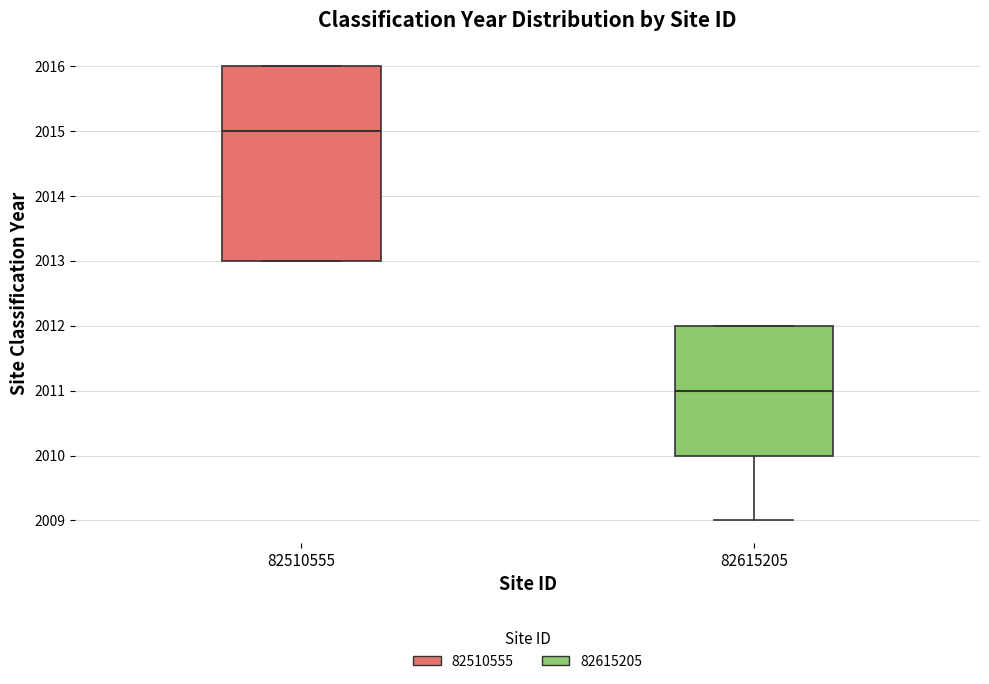

Which box's median line is the lowest?

82615205